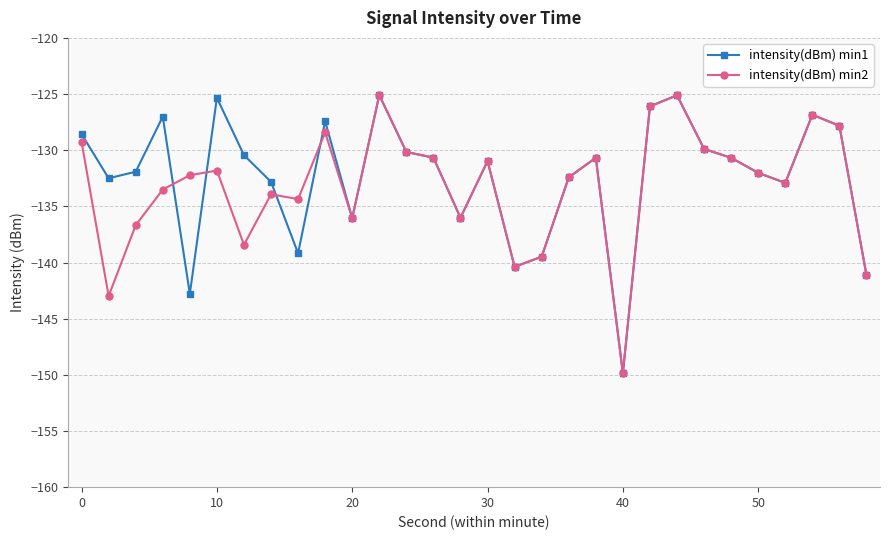

What is the minimum value shown in the chart?

-149.9